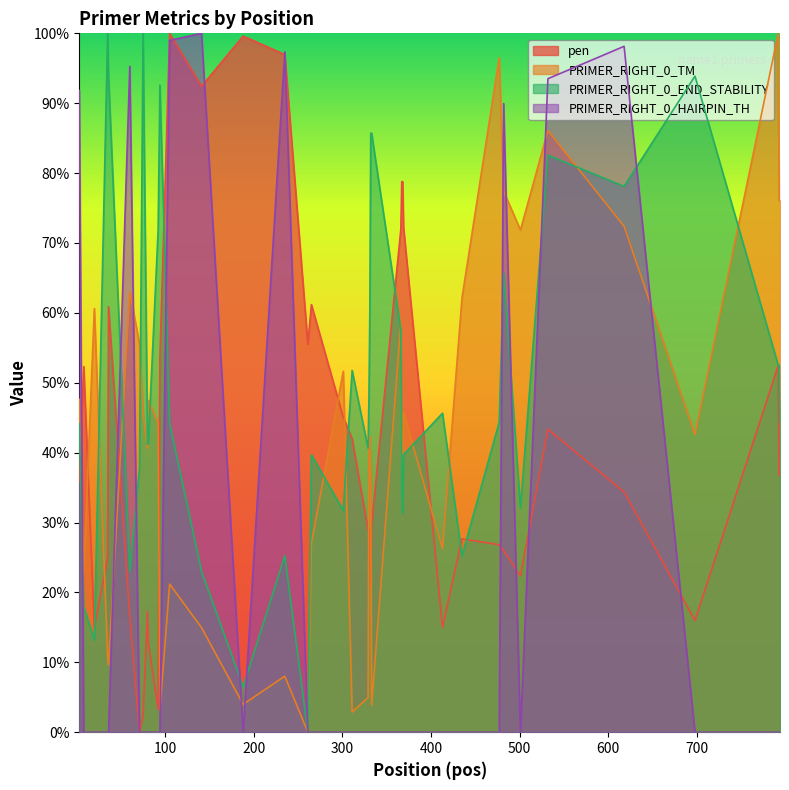

What are all the series names shown in the legend?

pen, PRIMER_RIGHT_0_TM, PRIMER_RIGHT_0_END_STABILITY, PRIMER_RIGHT_0_HAIRPIN_TH